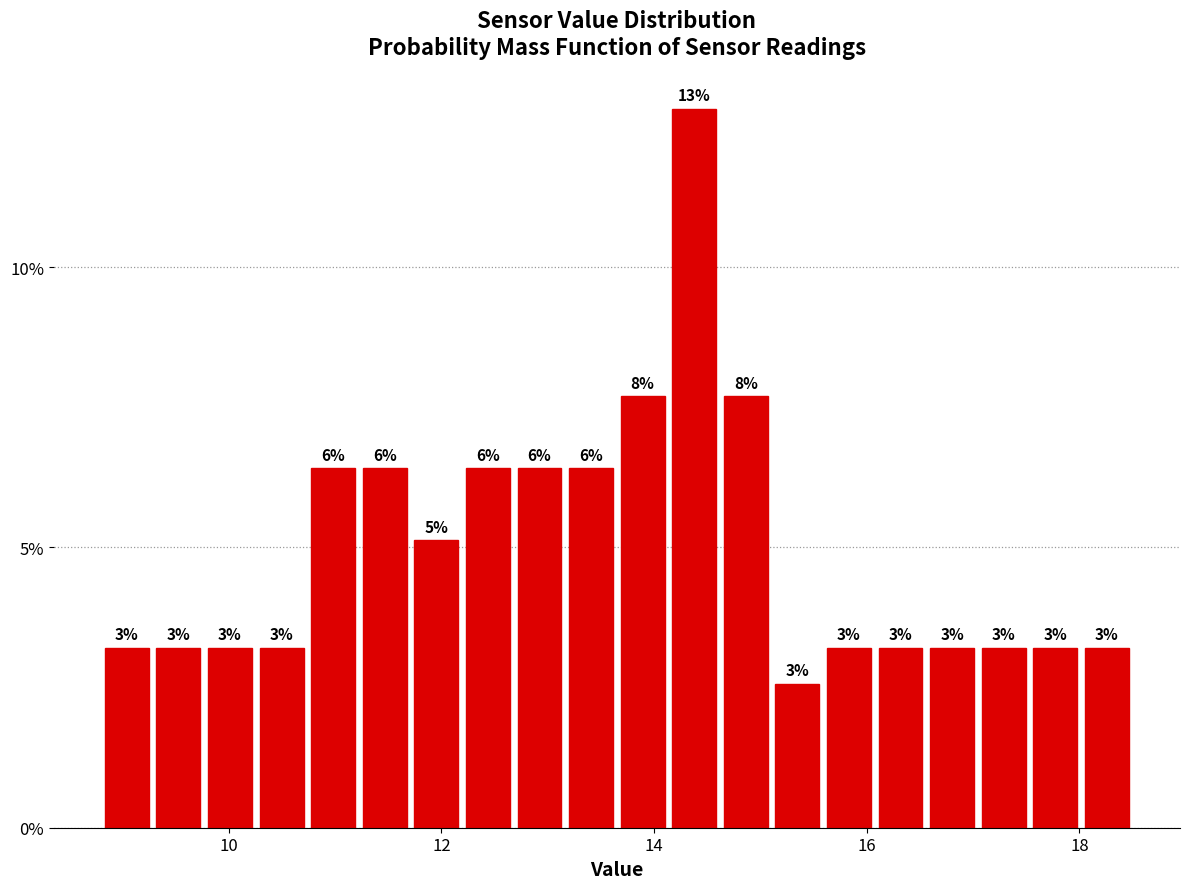

Around what value on the x-axis is the tallest bar? Give the approximate position of its centre, as read against the axis.

14.4